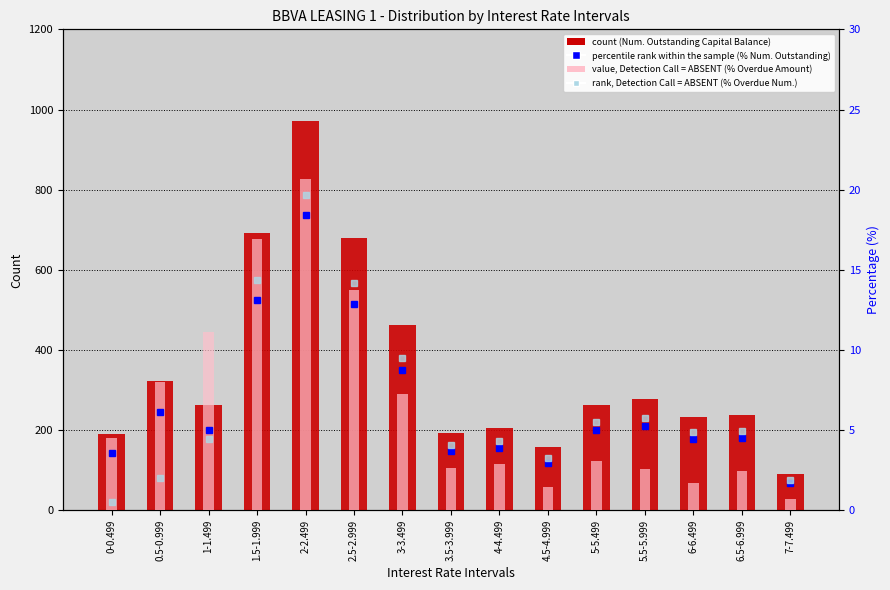

What is the minimum value shown in the chart?

0.5